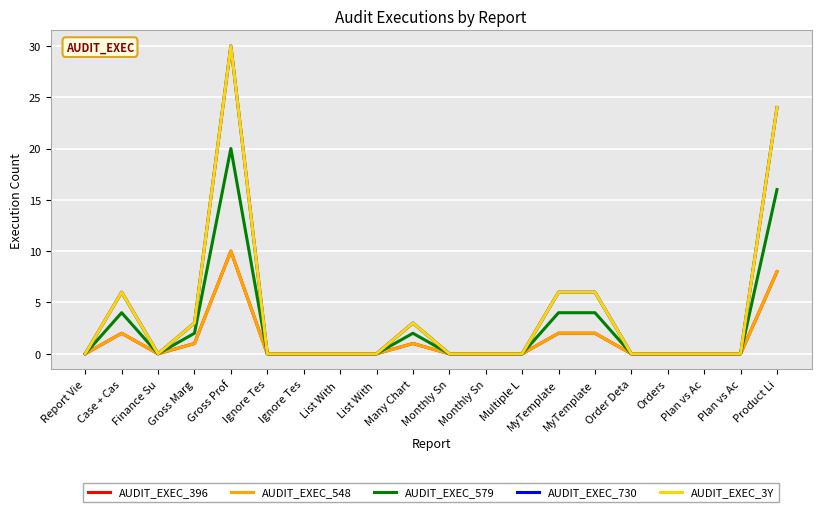

Reading left to right, transcribe all the data shown in this chart.

AUDIT_EXEC_396: Report Vie=0	Case + Cas=2	Finance Su=0	Gross Marg=1	Gross Prof=10	Ignore Tes=0	Ignore Tes=0	List With =0	List With =0	Many Chart=1	Monthly Sn=0	Monthly Sn=0	Multiple L=0	MyTemplate=2	MyTemplate=2	Order Deta=0	Orders=0	Plan vs Ac=0	Plan vs Ac=0	Product Li=8
AUDIT_EXEC_548: Report Vie=0	Case + Cas=2	Finance Su=0	Gross Marg=1	Gross Prof=10	Ignore Tes=0	Ignore Tes=0	List With =0	List With =0	Many Chart=1	Monthly Sn=0	Monthly Sn=0	Multiple L=0	MyTemplate=2	MyTemplate=2	Order Deta=0	Orders=0	Plan vs Ac=0	Plan vs Ac=0	Product Li=8
AUDIT_EXEC_579: Report Vie=0	Case + Cas=4	Finance Su=0	Gross Marg=2	Gross Prof=20	Ignore Tes=0	Ignore Tes=0	List With =0	List With =0	Many Chart=2	Monthly Sn=0	Monthly Sn=0	Multiple L=0	MyTemplate=4	MyTemplate=4	Order Deta=0	Orders=0	Plan vs Ac=0	Plan vs Ac=0	Product Li=16
AUDIT_EXEC_730: Report Vie=0	Case + Cas=6	Finance Su=0	Gross Marg=3	Gross Prof=30	Ignore Tes=0	Ignore Tes=0	List With =0	List With =0	Many Chart=3	Monthly Sn=0	Monthly Sn=0	Multiple L=0	MyTemplate=6	MyTemplate=6	Order Deta=0	Orders=0	Plan vs Ac=0	Plan vs Ac=0	Product Li=24
AUDIT_EXEC_3Y: Report Vie=0	Case + Cas=6	Finance Su=0	Gross Marg=3	Gross Prof=30	Ignore Tes=0	Ignore Tes=0	List With =0	List With =0	Many Chart=3	Monthly Sn=0	Monthly Sn=0	Multiple L=0	MyTemplate=6	MyTemplate=6	Order Deta=0	Orders=0	Plan vs Ac=0	Plan vs Ac=0	Product Li=24